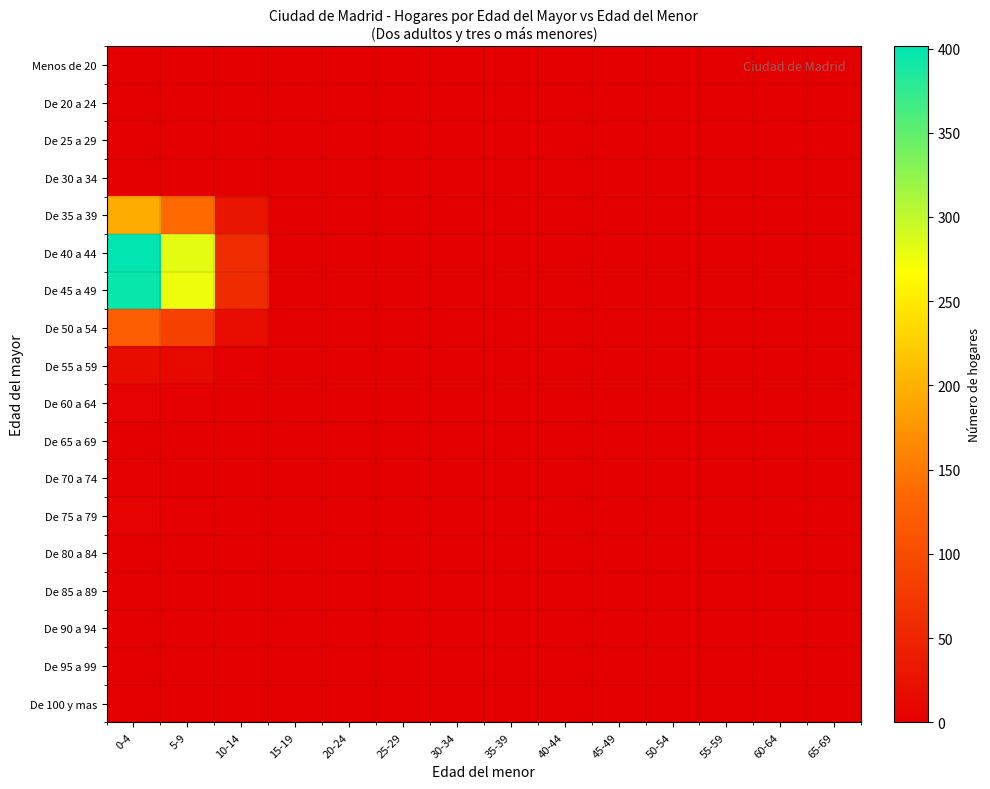

At how many categories does at least one series exceed 182?

2